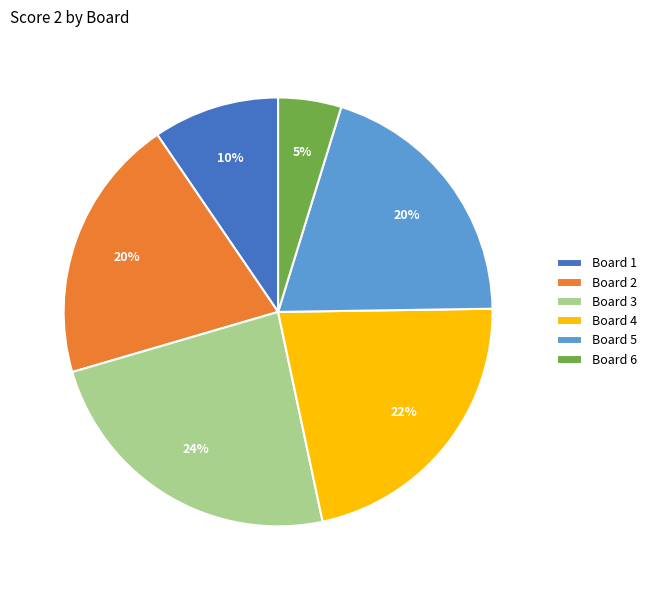

What is the largest slice in the pie chart?

Board 3